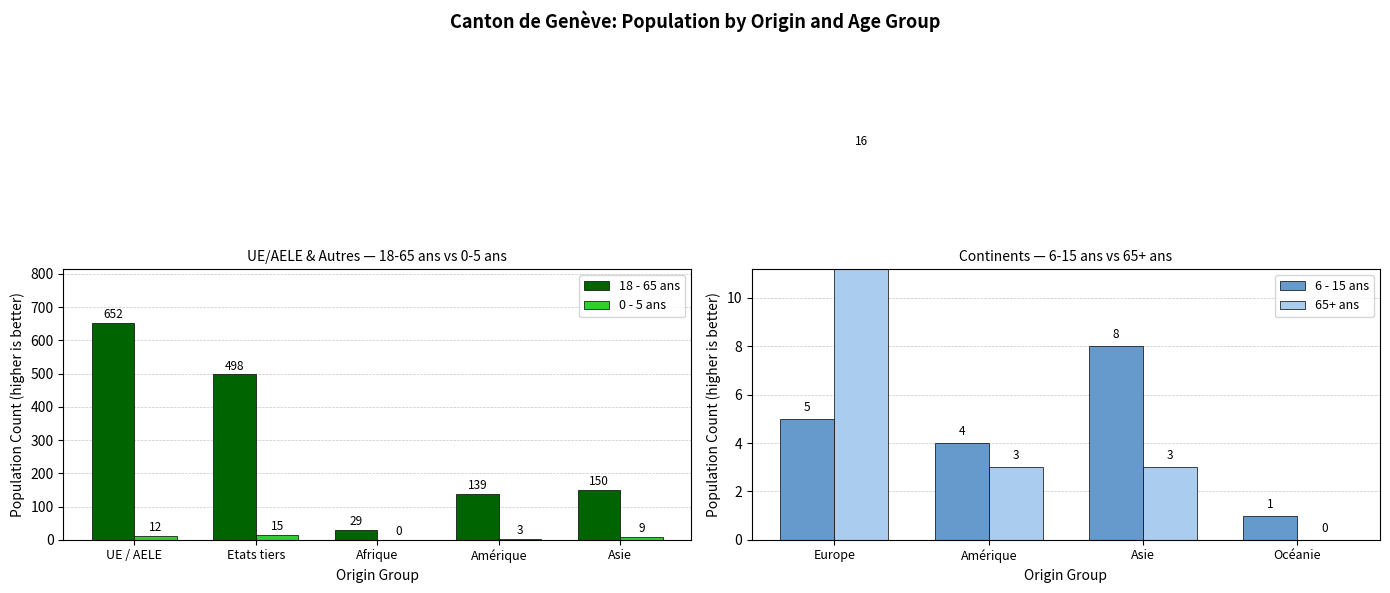

True or false: 0 - 5 ans has a value of 9 at Asie.

True